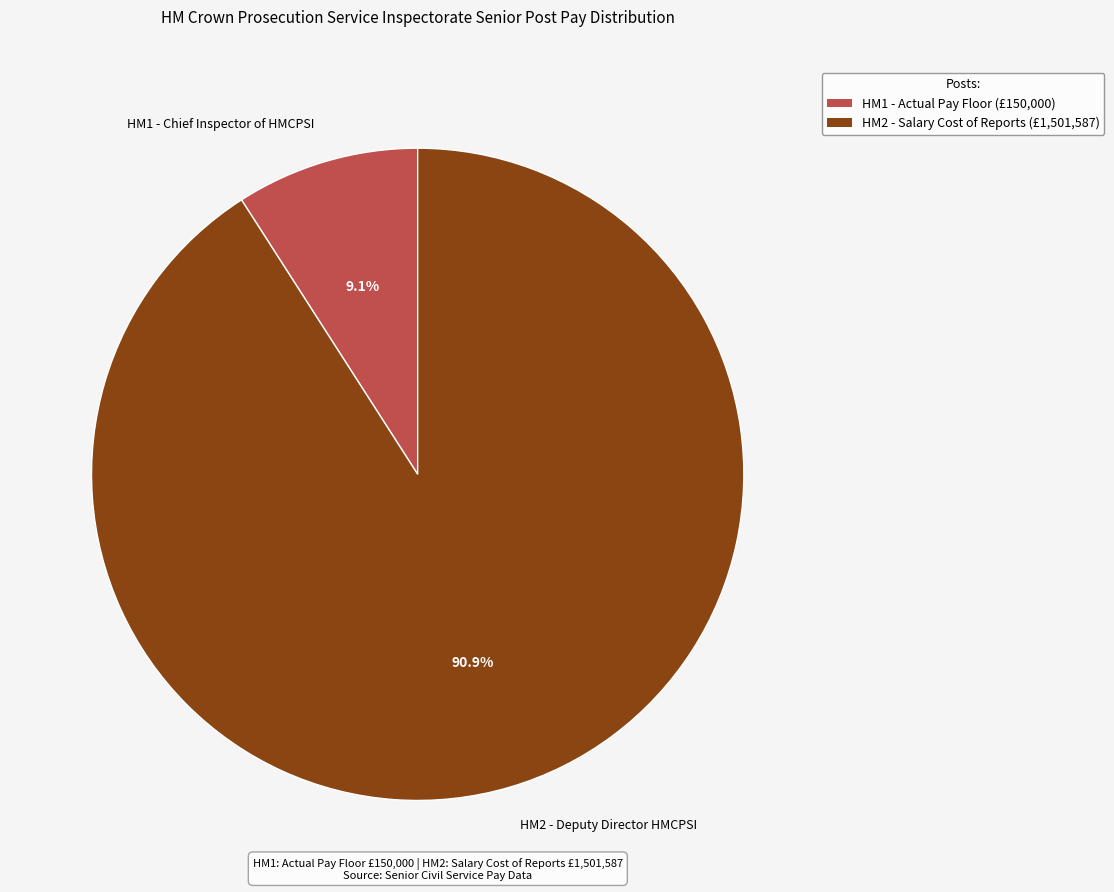

The HM2 slice represents 9% of the pie. True or false?

False